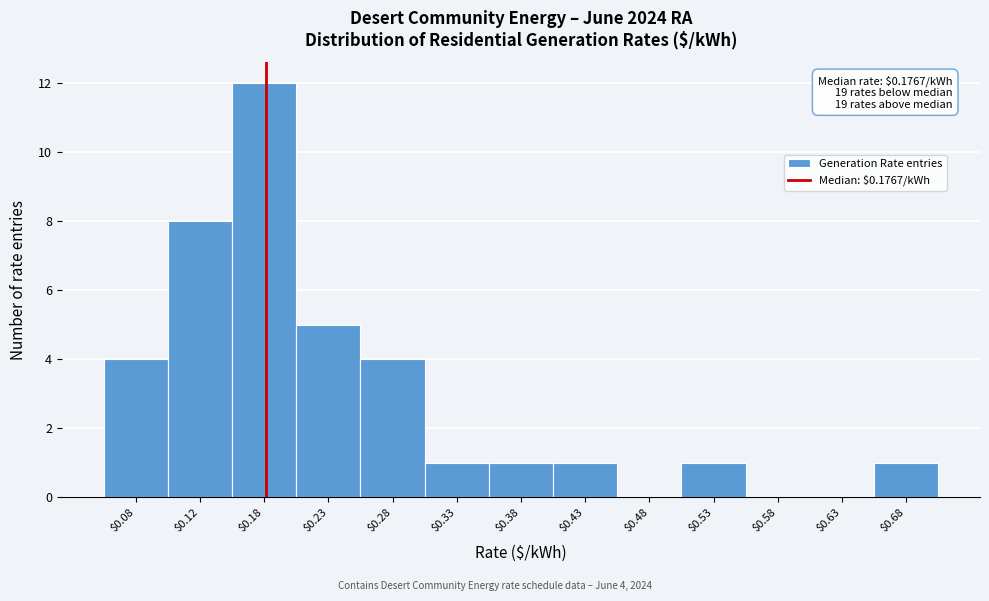

Over which range of the x-axis is the bar tallest?

0.15 to 0.20